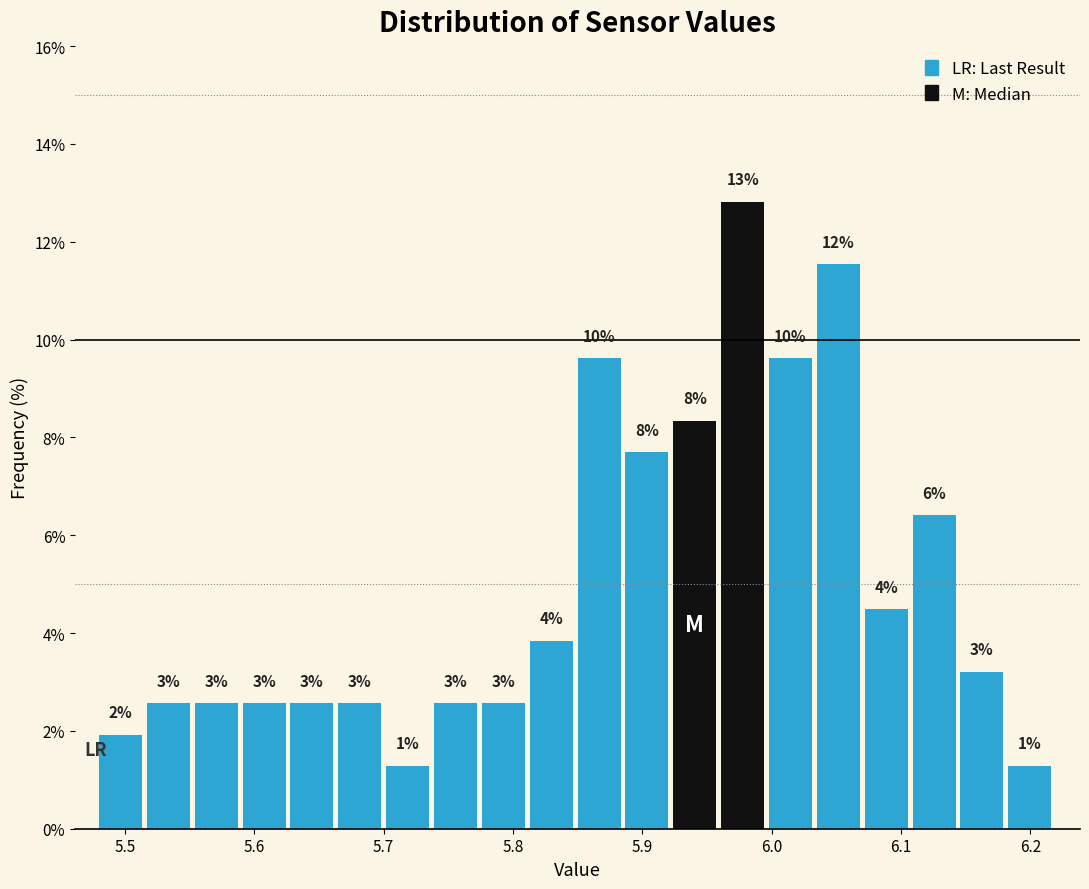

Read against the x-axis, roughly where is the centre of the tallest bar?

5.98